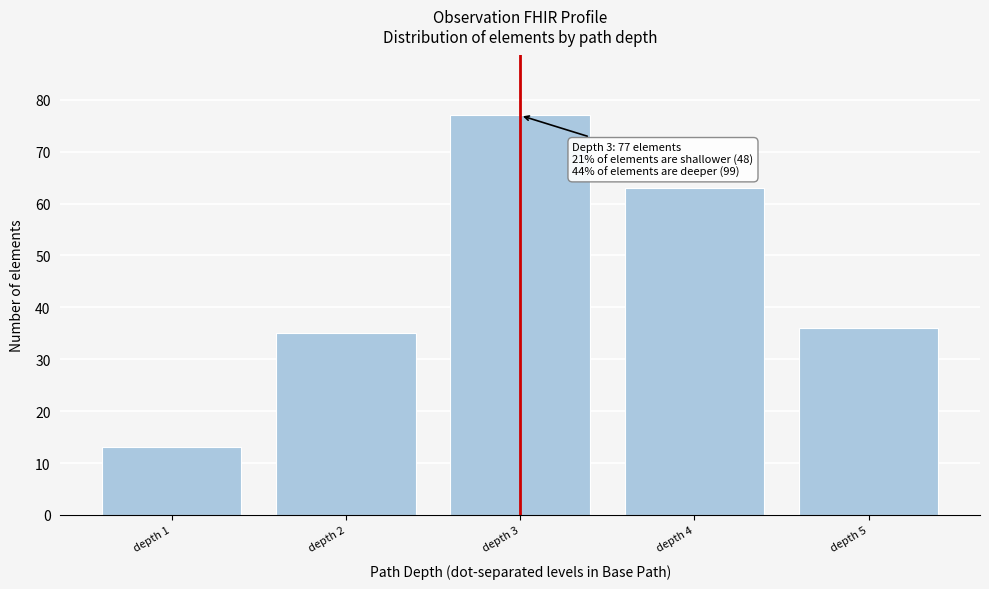

Reading right to left, transcribe all the data shown in this chart.

depth 5=36	depth 4=63	depth 3=77	depth 2=35	depth 1=13